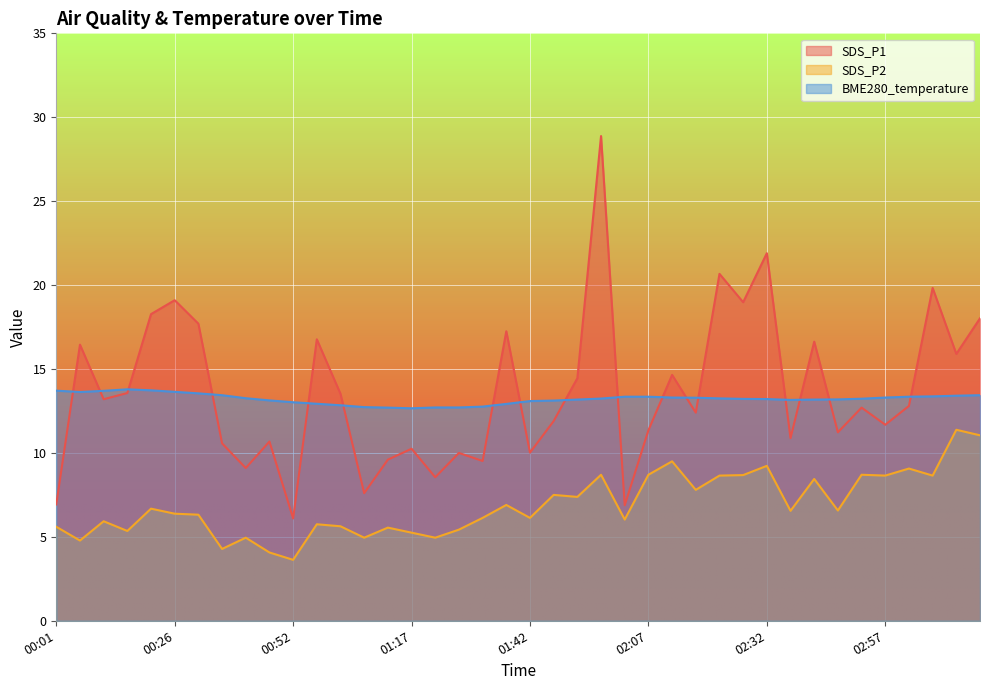

Is the value of SDS_P2 at 00:11 greater than the value of BME280_temperature at 02:32?

No